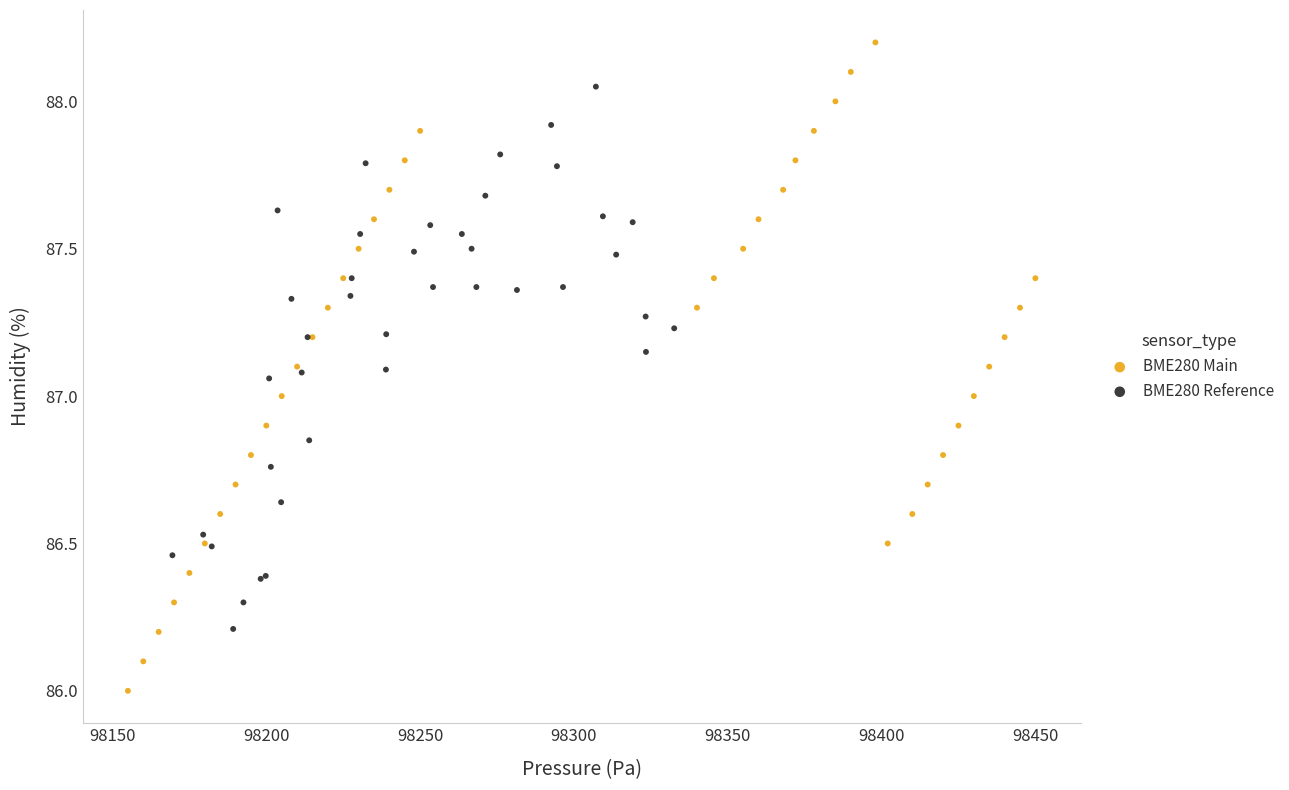

Which series has the widest spread of Y values?

BME280 Main